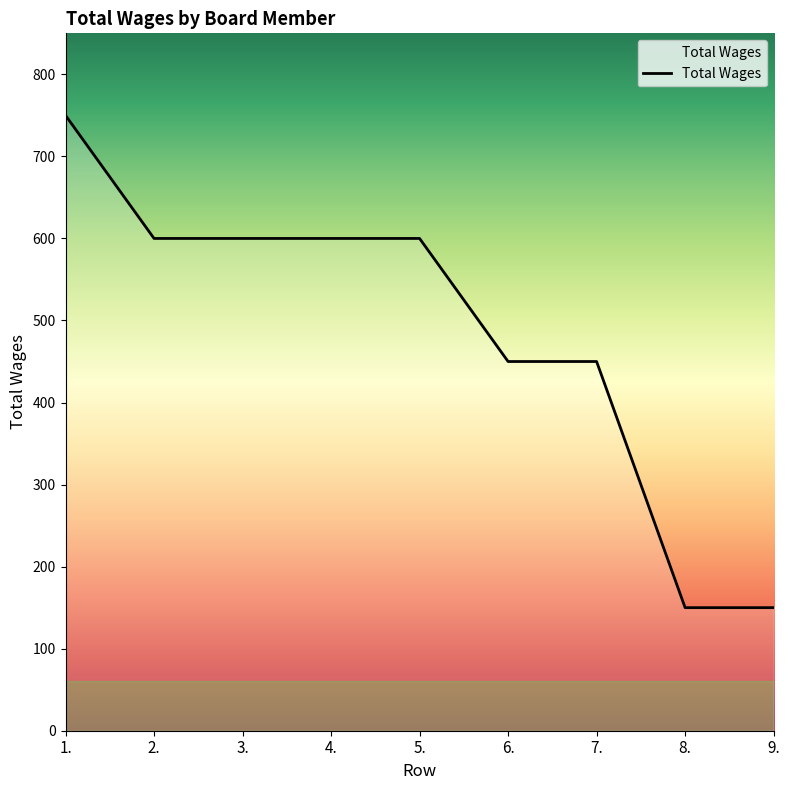

Reading left to right, what are all the values shown in this chart?

750	600	600	600	600	450	450	150	150